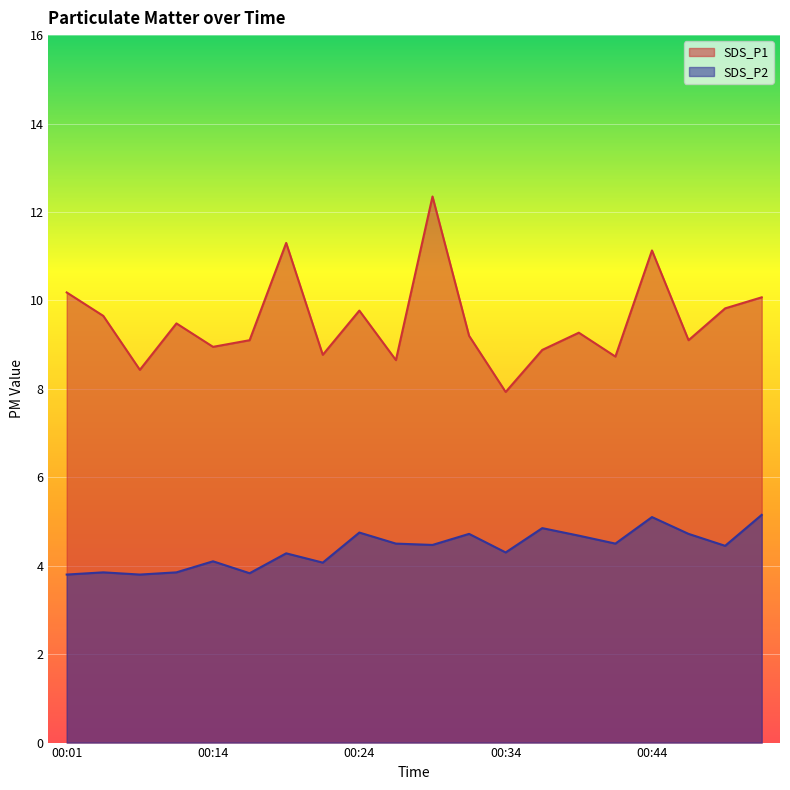

What is the value of the SDS_P1 point at the 14th from the left?

8.9